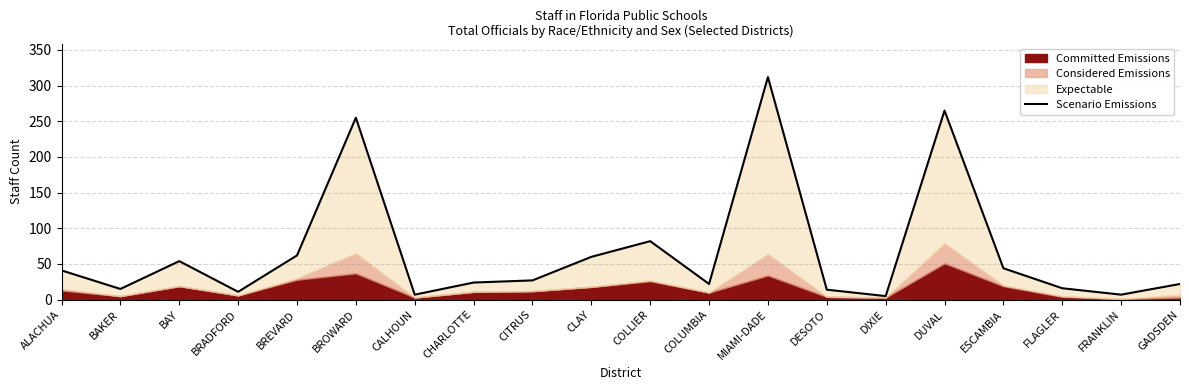

Reading left to right, list all the values displayed in this chart.

41	15	54	11	62	255	7	24	27	60	82	22	312	14	5	265	44	16	7	22